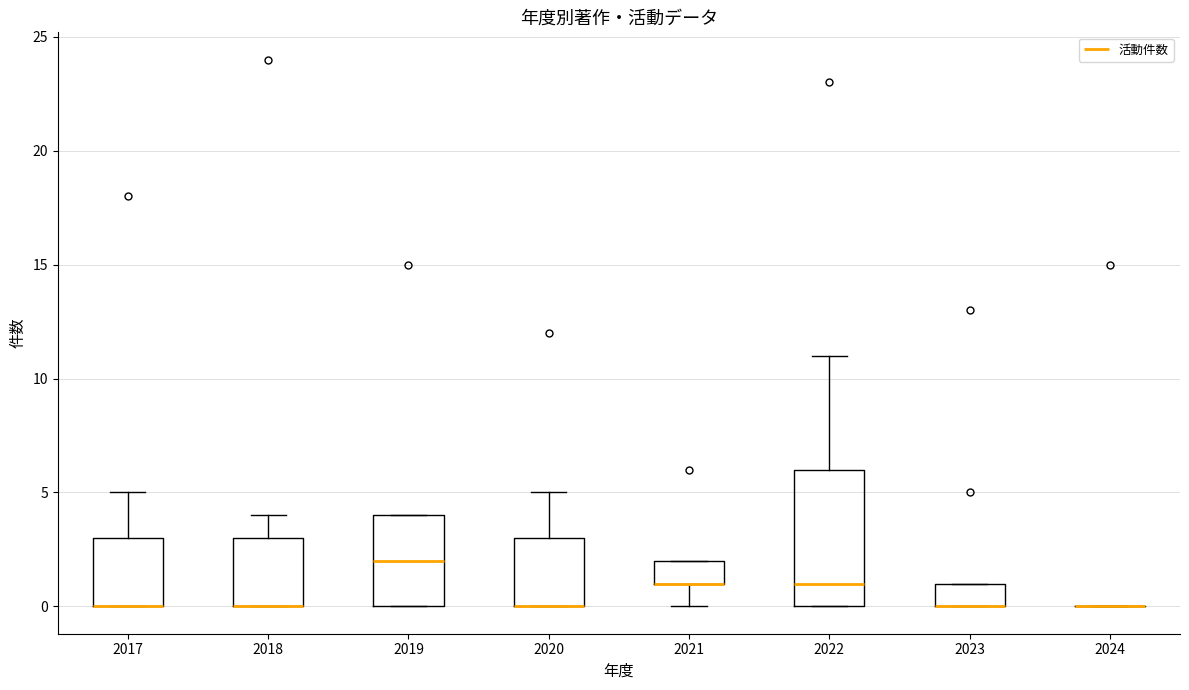

Reading left to right, transcribe this box plot: for each box, give where its median line is, the range the box spans, and where its two whiskers end, as read against the y-axis. The values are not printed on the chart, so give them approximately, as read against the axis.

2017: median 0 (drawn on the box's lower edge), box 0 to 3, whiskers 0 to 5
2018: median 0 (drawn on the box's lower edge), box 0 to 3, whiskers 0 to 4
2019: median 2, box 0 to 4, whiskers 0 to 4
2020: median 0 (drawn on the box's lower edge), box 0 to 3, whiskers 0 to 5
2021: median 1 (drawn on the box's lower edge), box 1 to 2, whiskers 0 to 2
2022: median 1, box 0 to 6, whiskers 0 to 11
2023: median 0 (drawn on the box's lower edge), box 0 to 1, whiskers 0 to 1
2024: box collapsed to a line at 0, whiskers 0 to 0